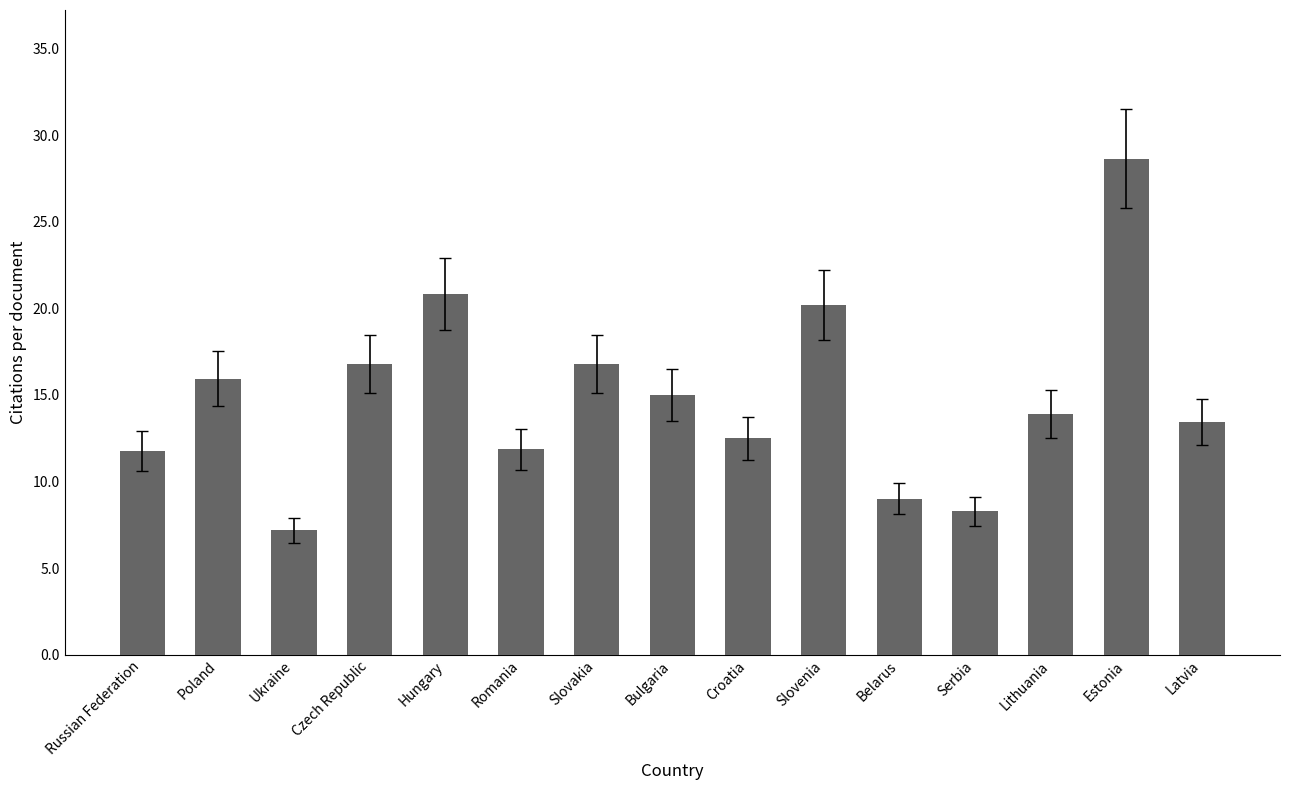

What is the minimum value shown in the chart?

7.2